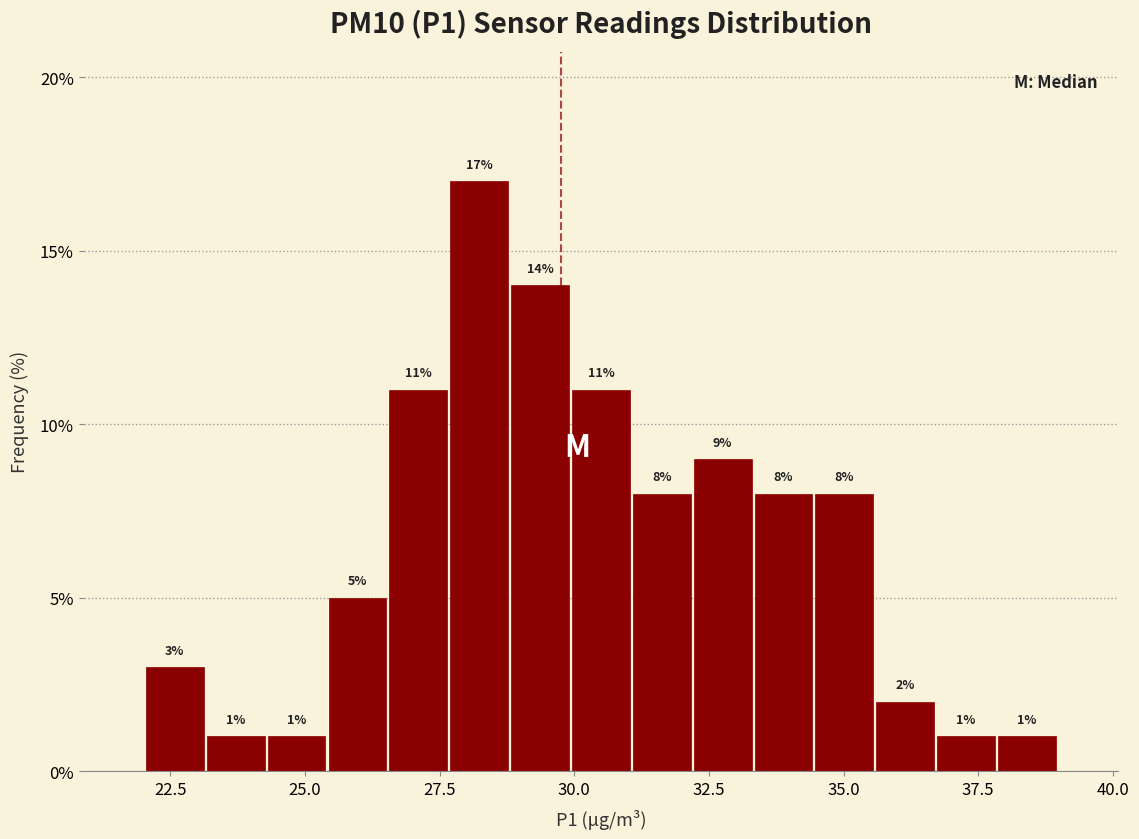

Read against the x-axis, roughly where is the centre of the tallest bar?

28.0